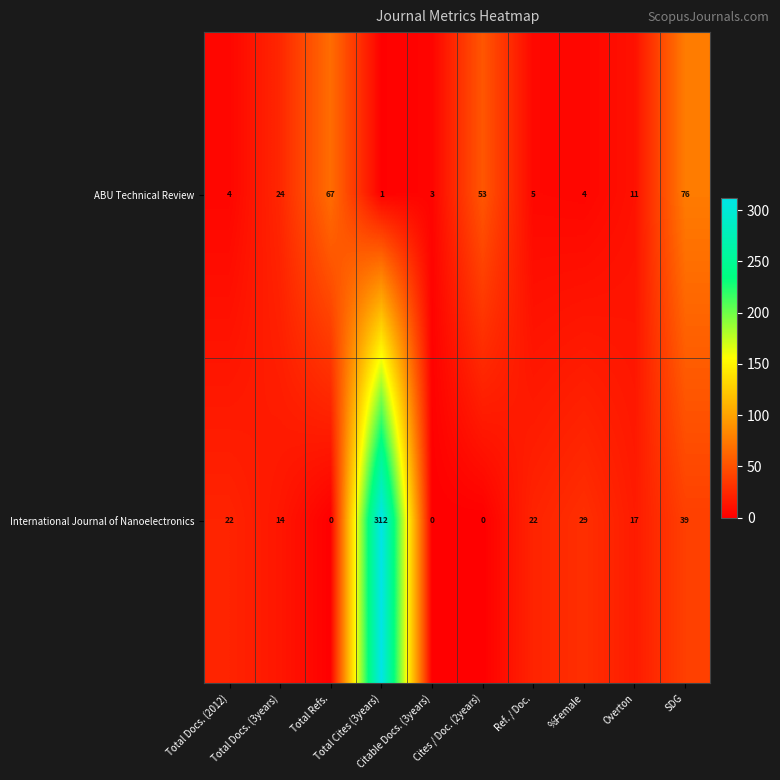

Rank the series by their average value, from highest to lowest.

International Journal of Nanoelectronics, ABU Technical Review